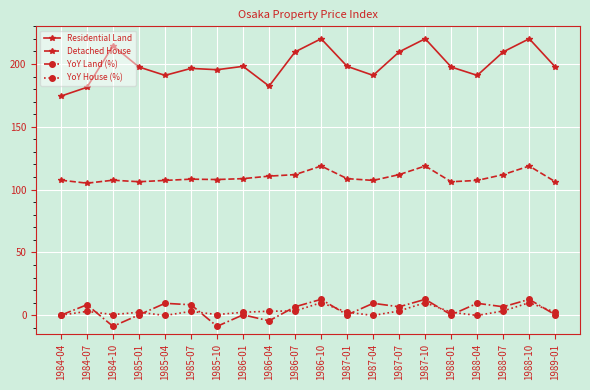

At how many categories does at least one series exceed 24?

20